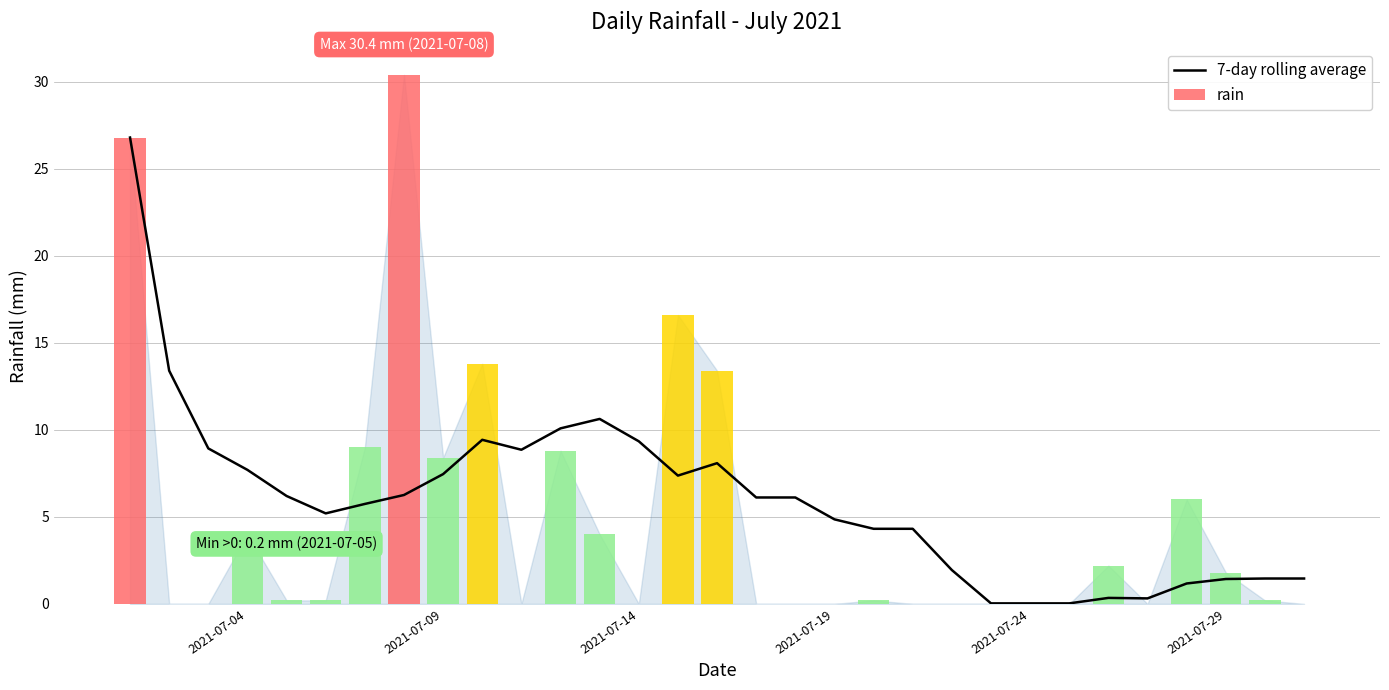

Is it true that 7-day rolling average equals 15.3 at 2021-07-14?

False